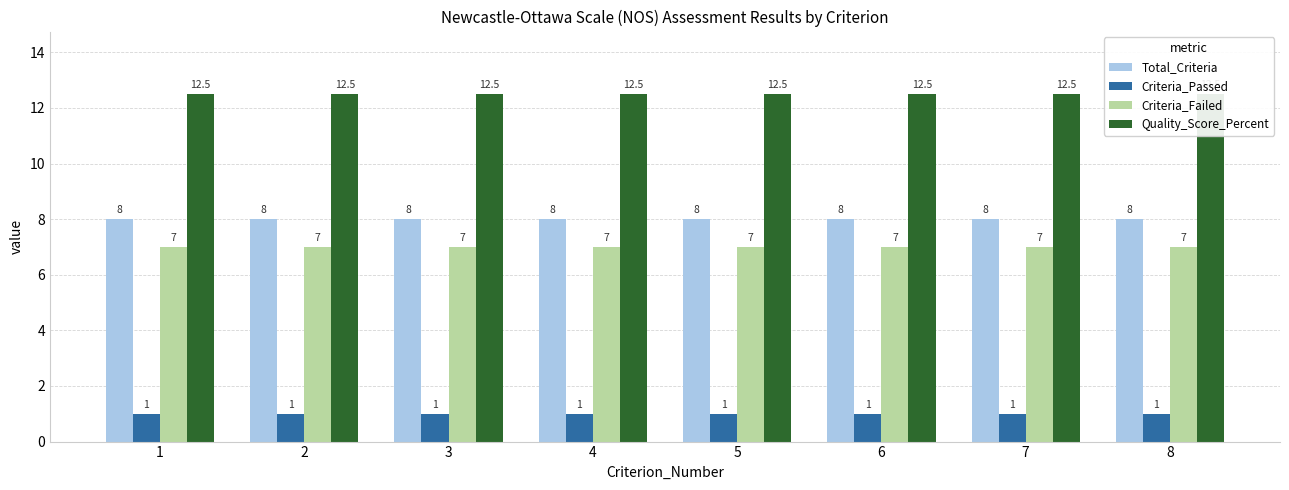

At which label does Criteria_Passed reach its peak?

1